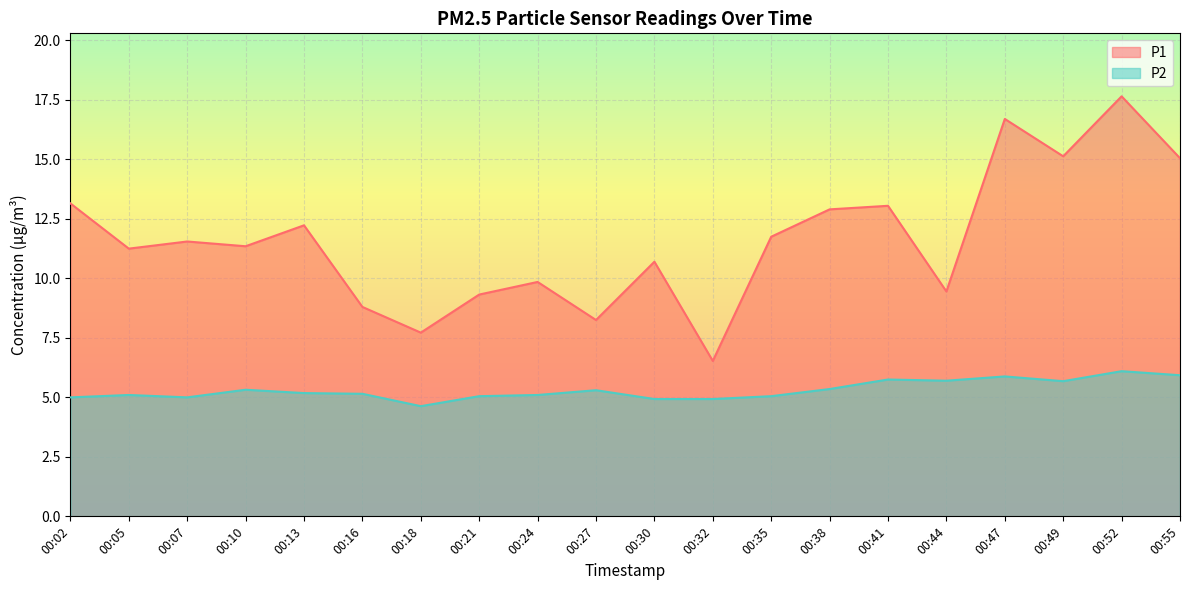

What is the minimum value shown in the chart?

4.6